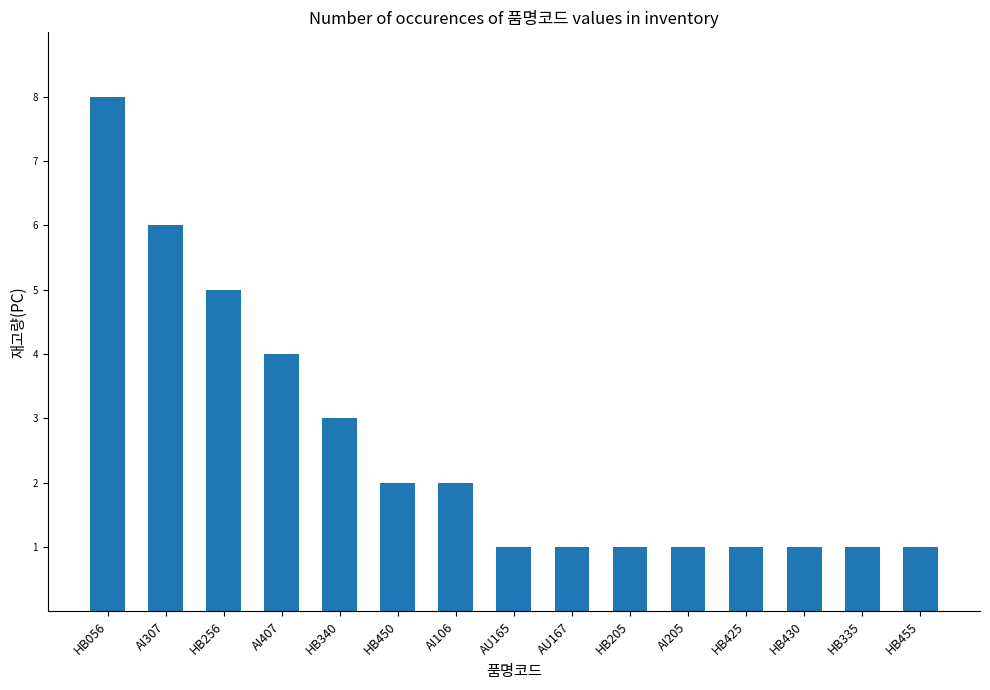

What is the sum of all values?

38